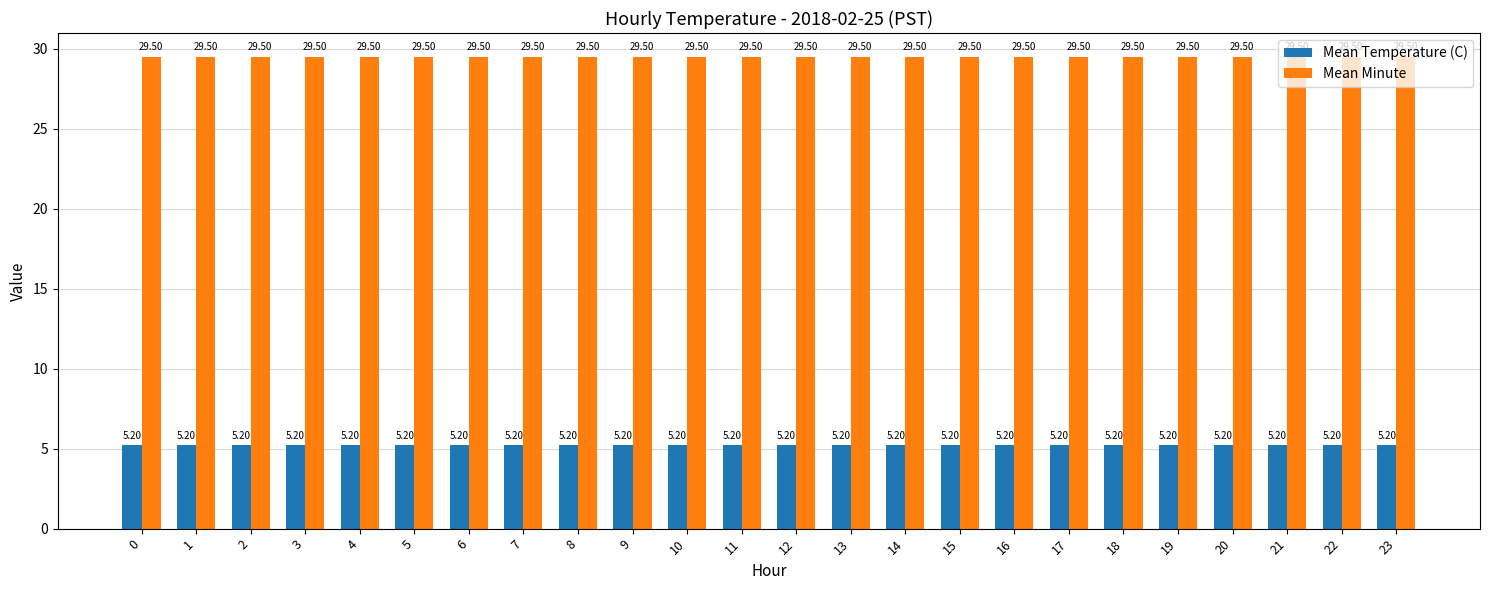

What is the spread (max minus min) of values at 14?

24.3